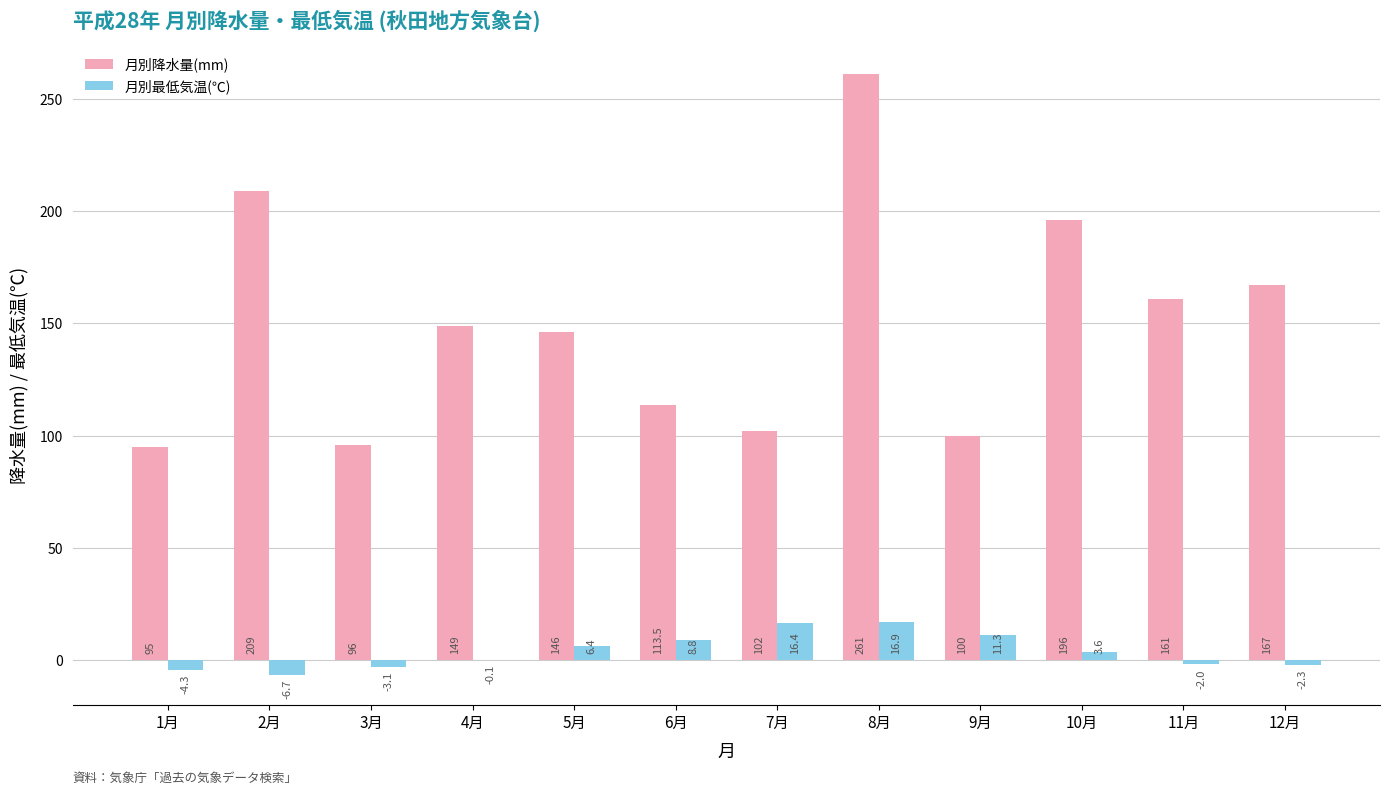

What is the difference between the 月別最低気温(℃) values at 8月 and 11月?

18.9